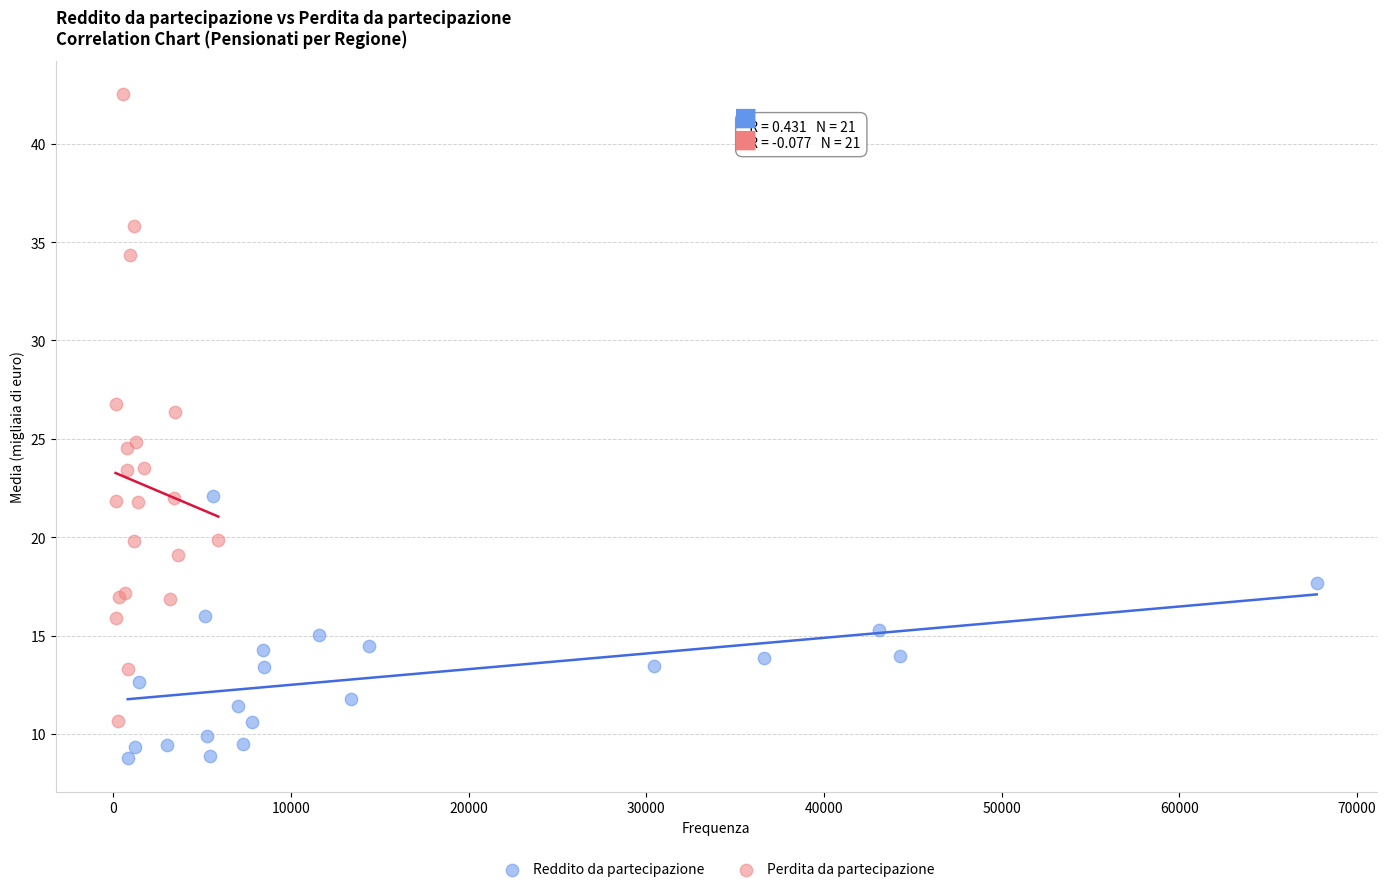

Which series contains the highest Y value?

Perdita da partecipazione